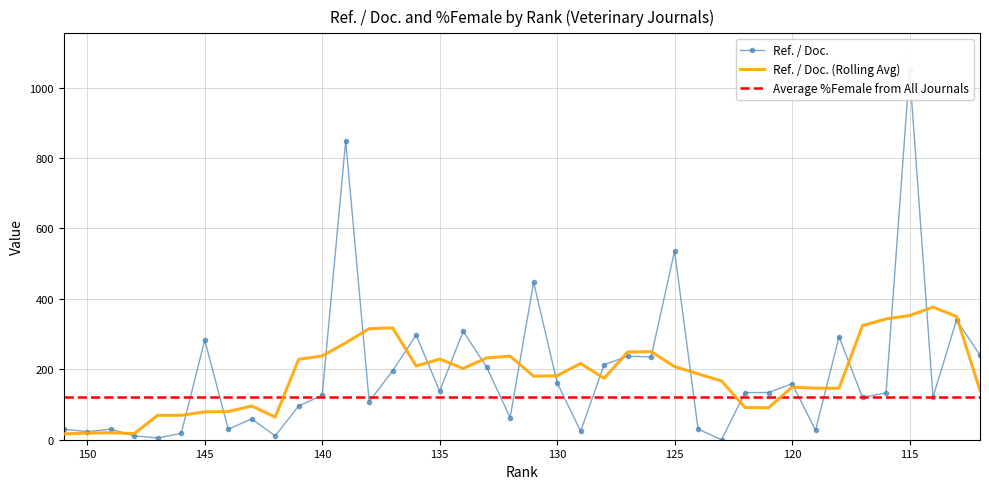

Rank the categories by value from lowest to highest.

123, 147, 148, 142, 146, 150, 129, 119, 151, 149, 144, 124, 143, 132, 141, 138, 117, 114, 140, 116, 122, 121, 135, 120, 130, 137, 133, 128, 126, 127, 112, 145, 118, 136, 134, 113, 131, 125, 139, 115